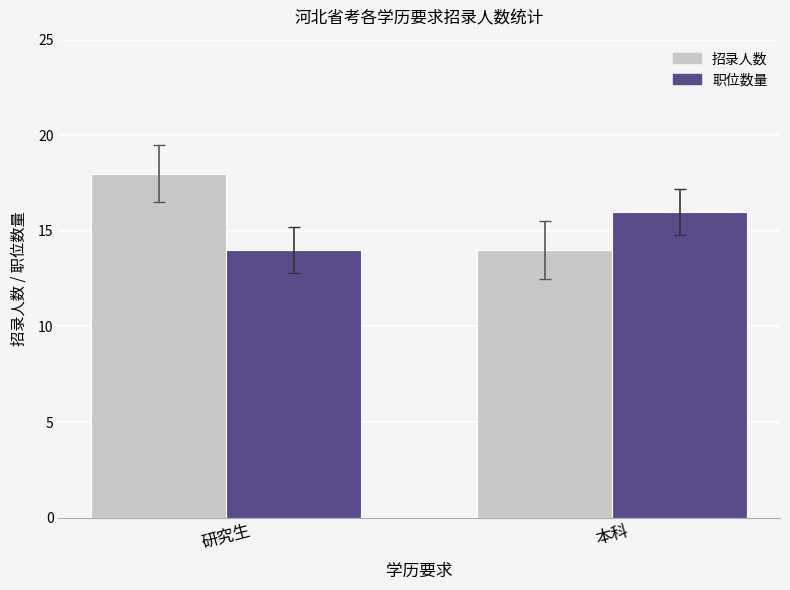

How many categories are shown in the chart?

2